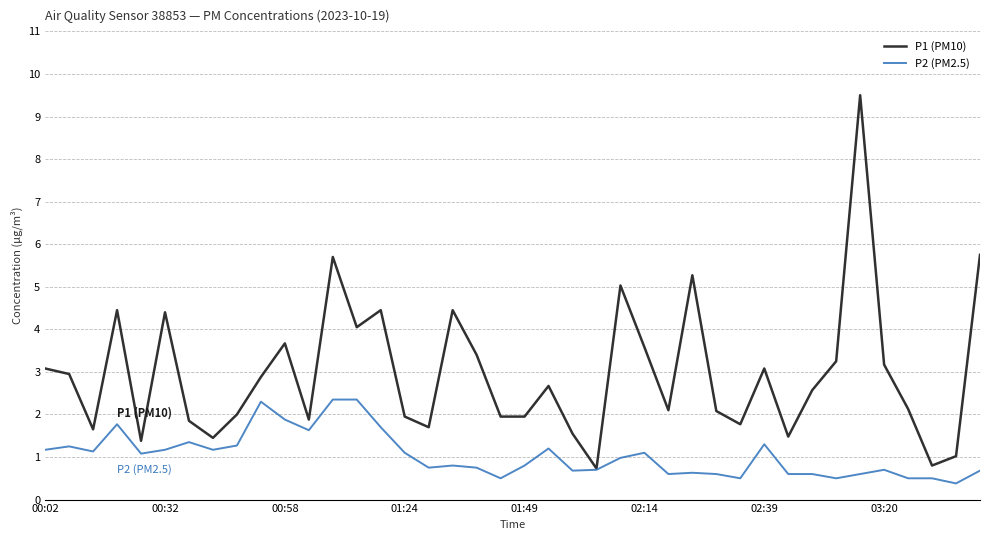

What is the highest value of the P1 (PM10) series?

9.5